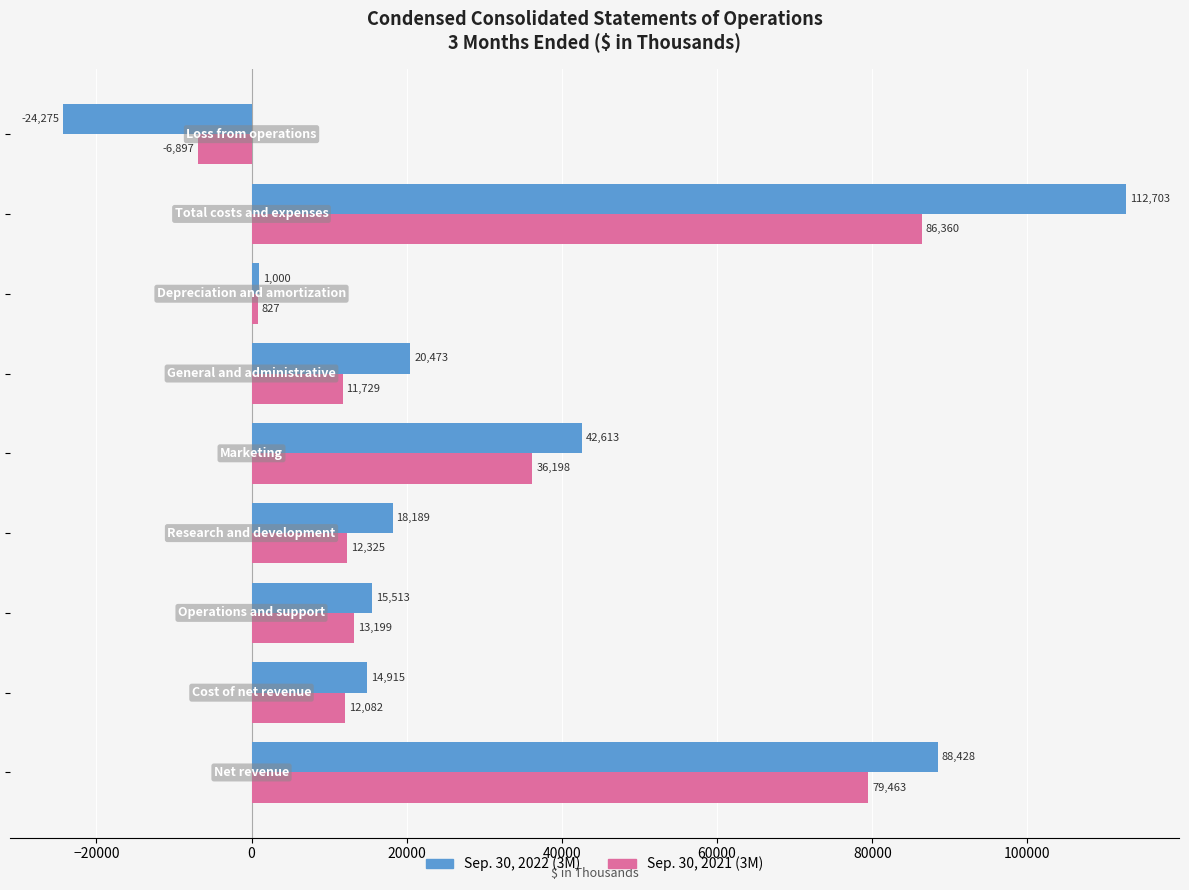

How many values in the Sep. 30, 2022 (3M) series are below 18189?

4